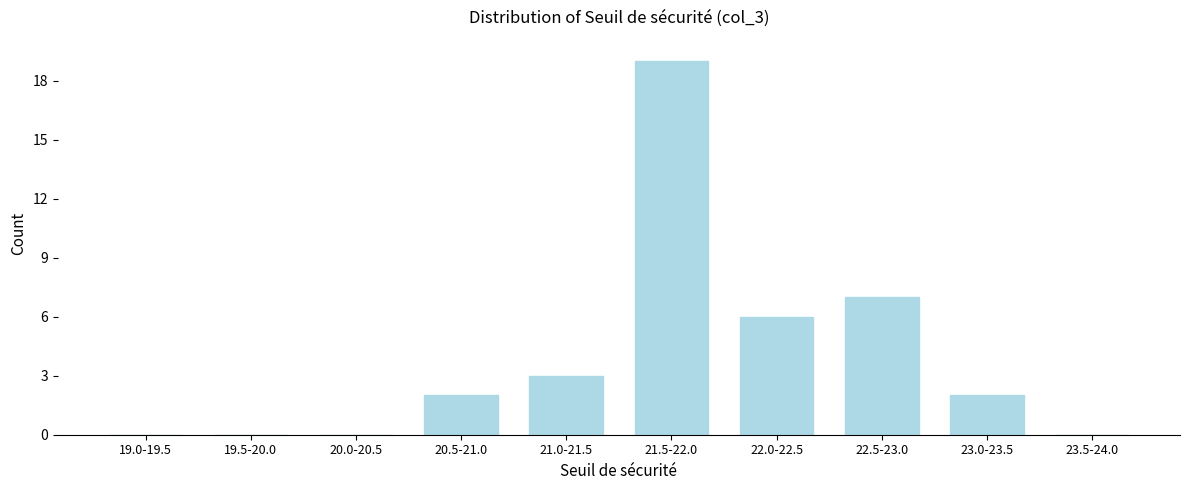

Reading left to right, extract all data points from this chart.

19.0-19.5=0	19.5-20.0=0	20.0-20.5=0	20.5-21.0=2	21.0-21.5=3	21.5-22.0=19	22.0-22.5=6	22.5-23.0=7	23.0-23.5=2	23.5-24.0=0